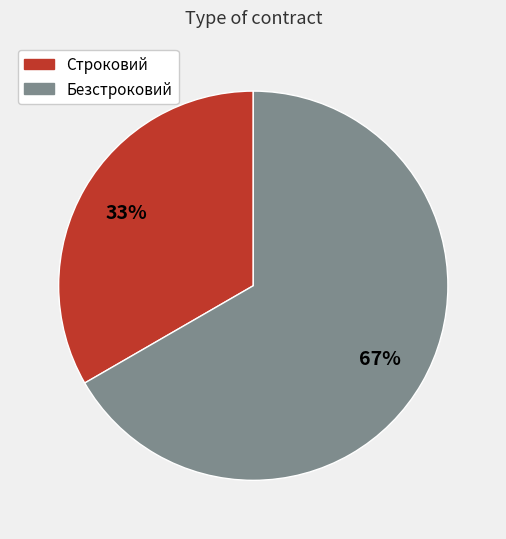

Is Строковий the majority of the pie?

No